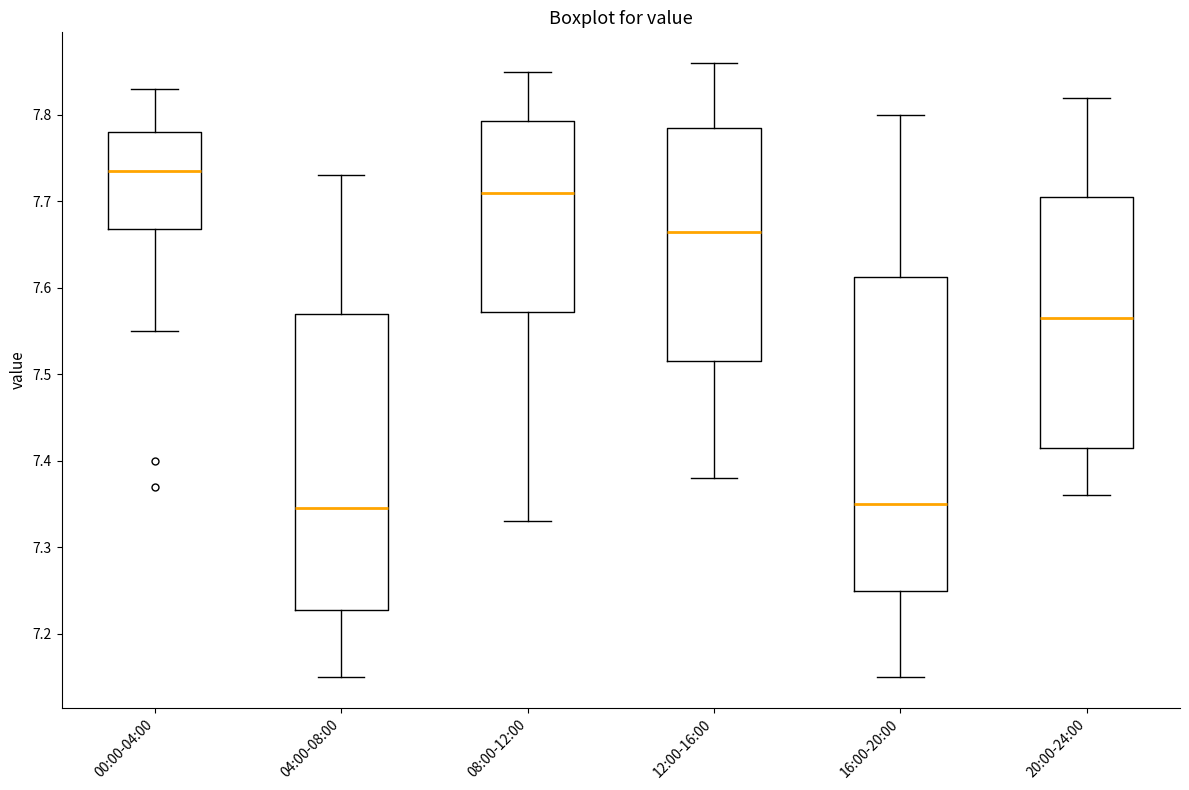

Reading left to right, read every box against the y-axis: the position of its median line, the range the box covers, and the ends of its whiskers. The values are not printed on the chart, so give them approximately, as read against the axis.

00:00-04:00: median 7.74, box 7.67 to 7.78, whiskers 7.55 to 7.83
04:00-08:00: median 7.35, box 7.23 to 7.57, whiskers 7.15 to 7.73
08:00-12:00: median 7.71, box 7.57 to 7.79, whiskers 7.33 to 7.85
12:00-16:00: median 7.67, box 7.52 to 7.79, whiskers 7.38 to 7.86
16:00-20:00: median 7.35, box 7.25 to 7.61, whiskers 7.15 to 7.80
20:00-24:00: median 7.57, box 7.42 to 7.71, whiskers 7.36 to 7.82